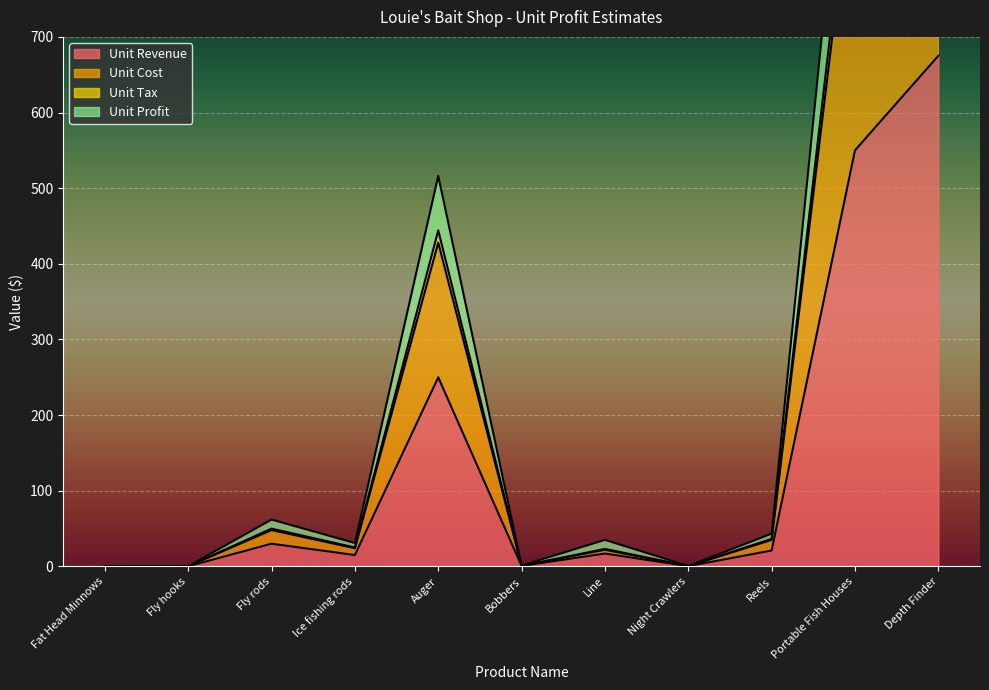

How many interior local valleys does the Unit Tax series have?

4